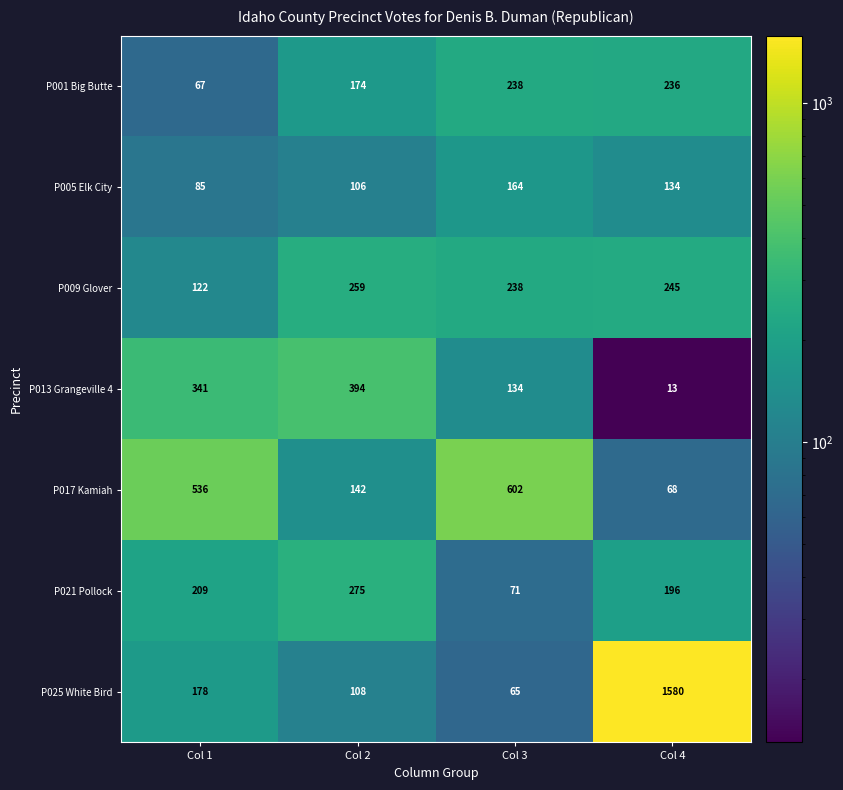

Read the P001 Big Butte value at Col 1, to the nearest 10.

70